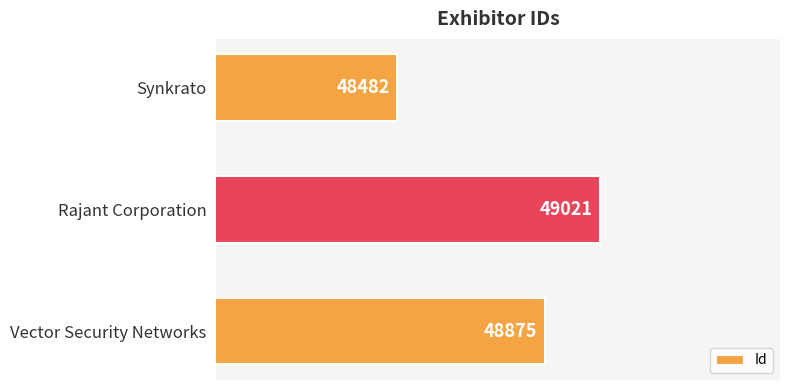

What is the minimum value shown in the chart?

48482